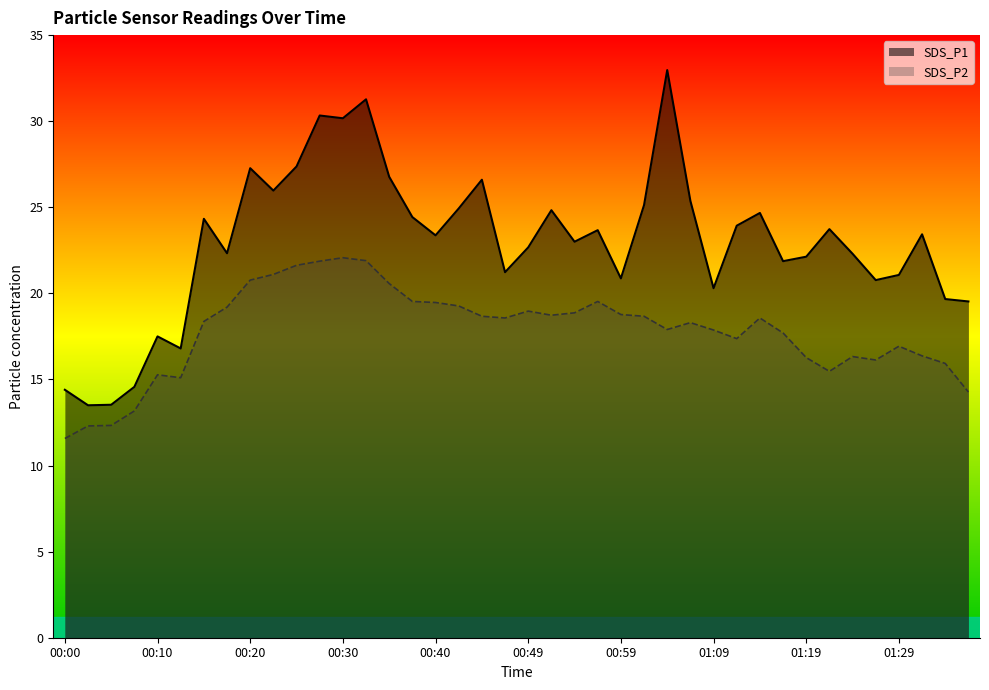

What is the label of the 24th point from the right?

00:40